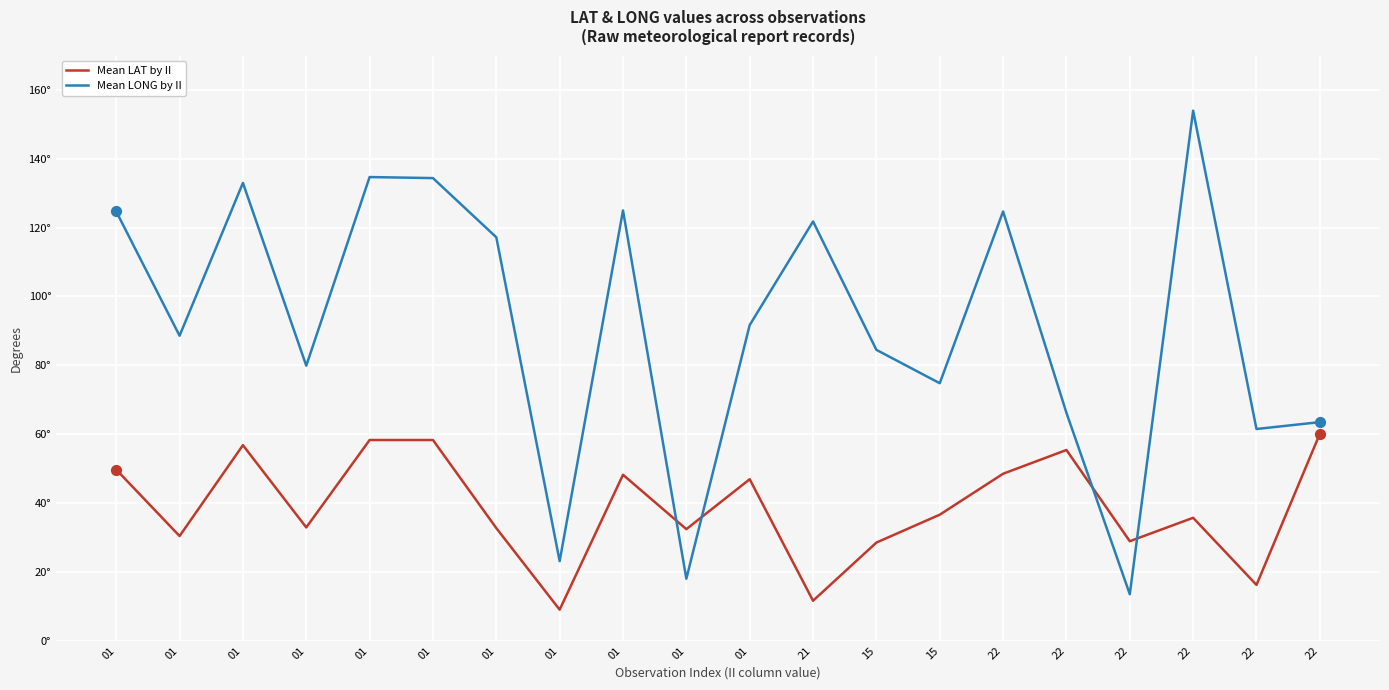

Is the value of Mean LAT by II at 22 greater than the value of Mean LONG by II at 22?

No